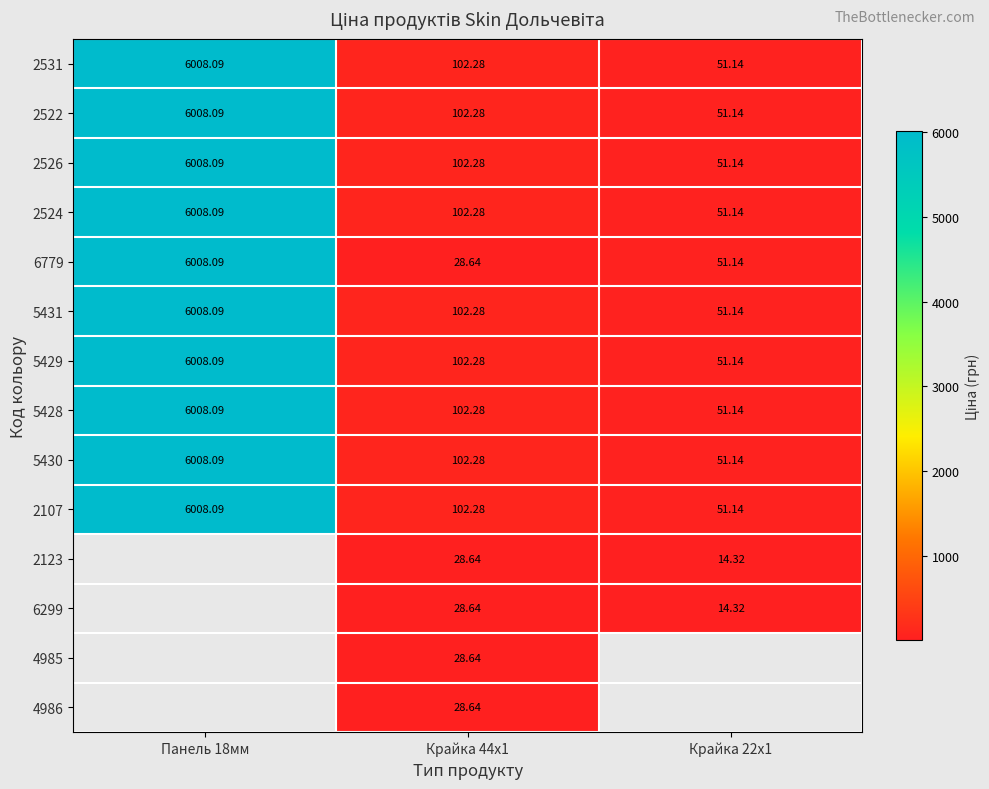

At which label does 2524 reach its minimum?

Крайка 22x1